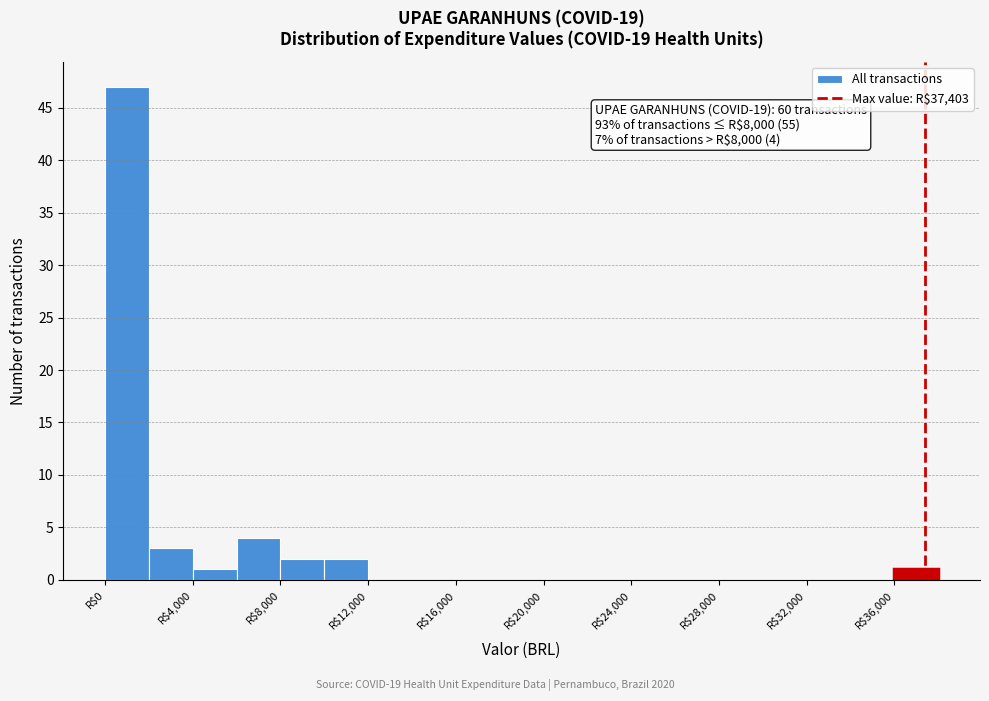

Over which range of the x-axis is the bar tallest?

0 to 2000